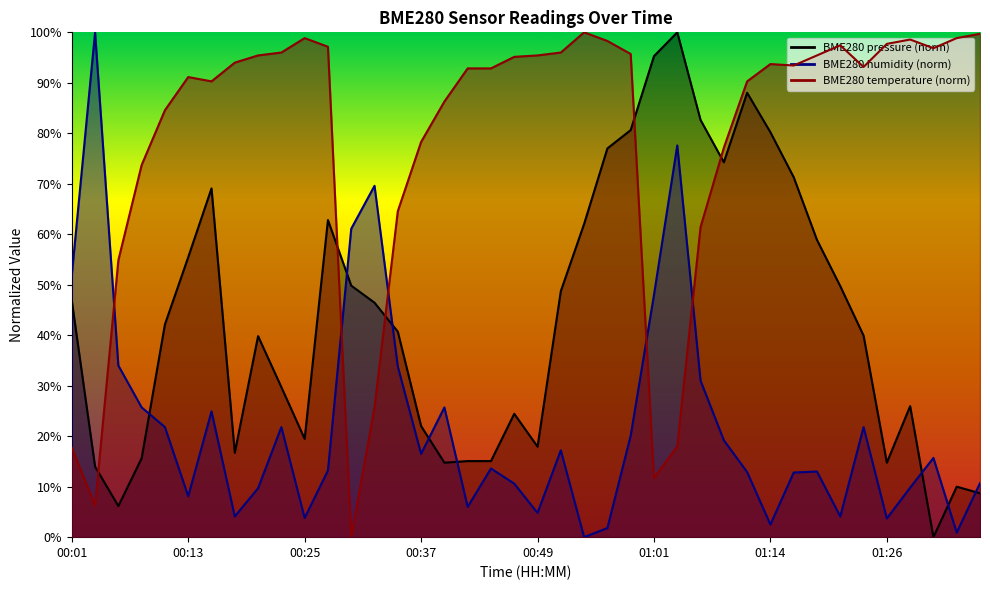

At how many categories does at least one series exceed 53?

39